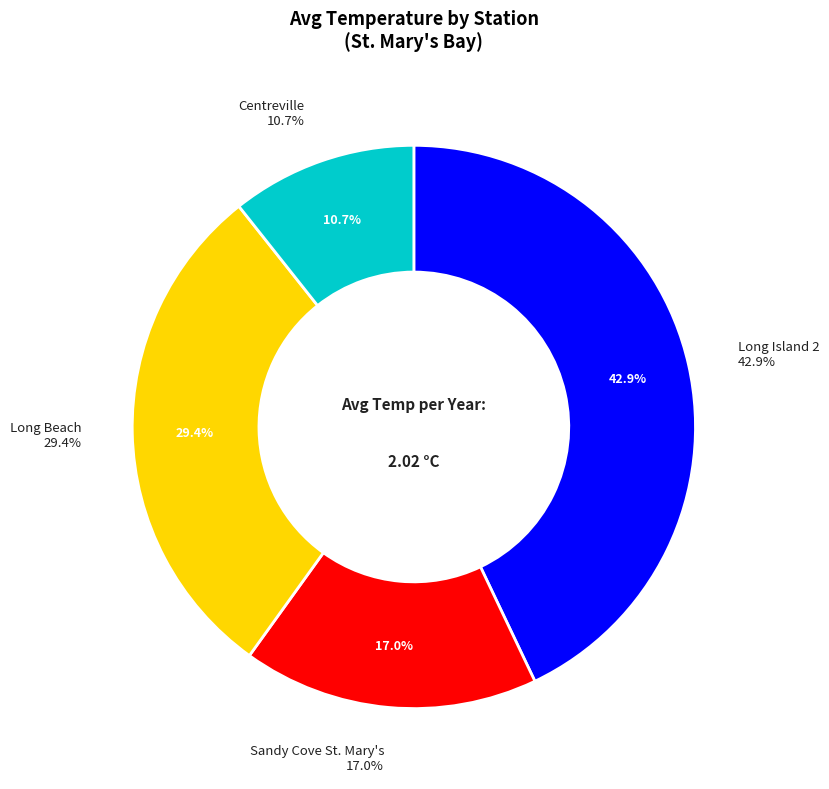

True or false: St. Mary's Bay-Sandy Cove St. Mary's accounts for 30% of the total.

False